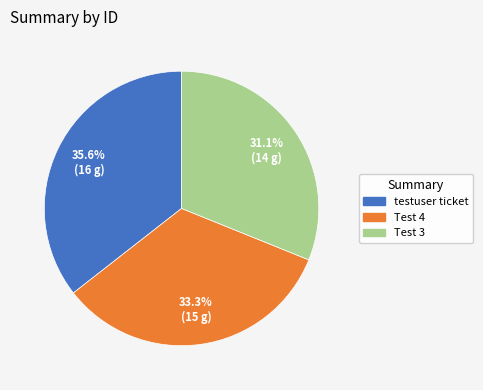

Is the sum of Test 4 and testuser ticket greater than half?

Yes